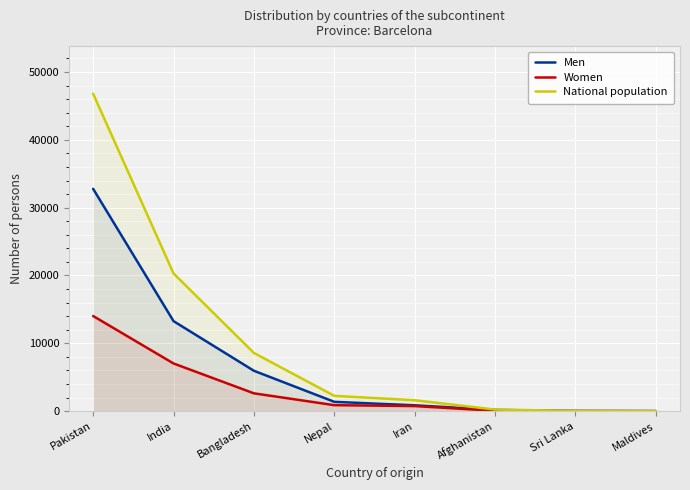

Rank the series at Nepal from lowest to highest value.

Women, Men, National population